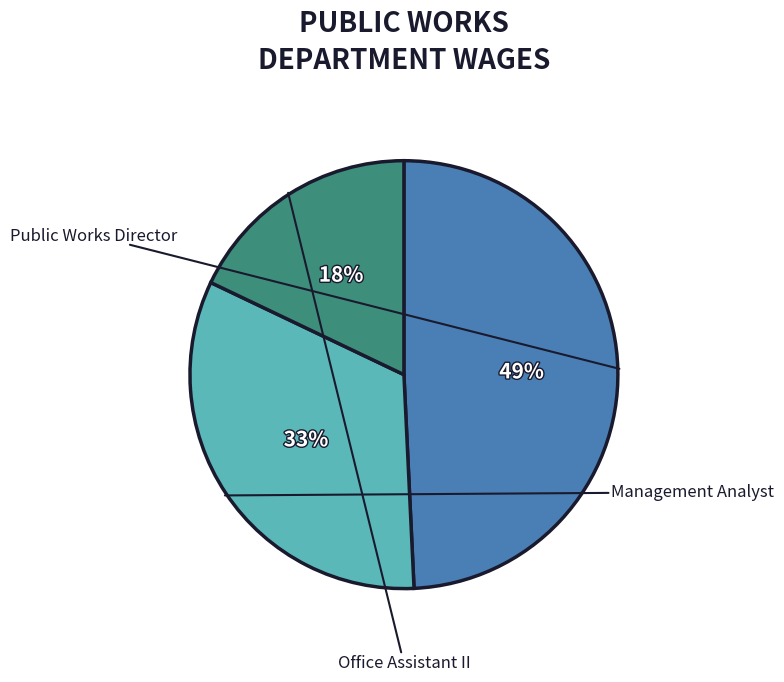

Between Office Assistant II and Management Analyst, which is larger?

Management Analyst